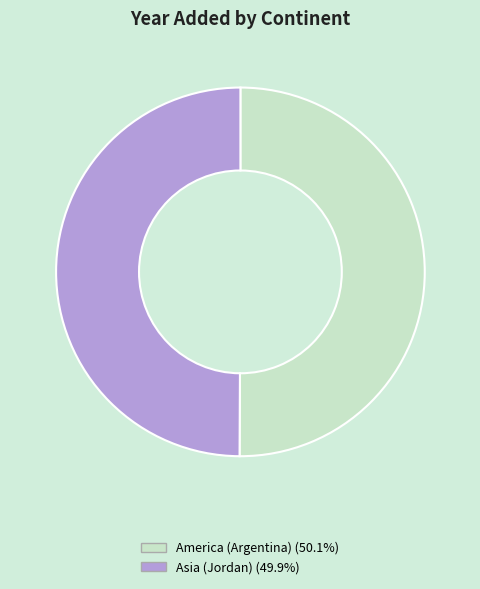

The America (Argentina) slice represents 50% of the pie. True or false?

True